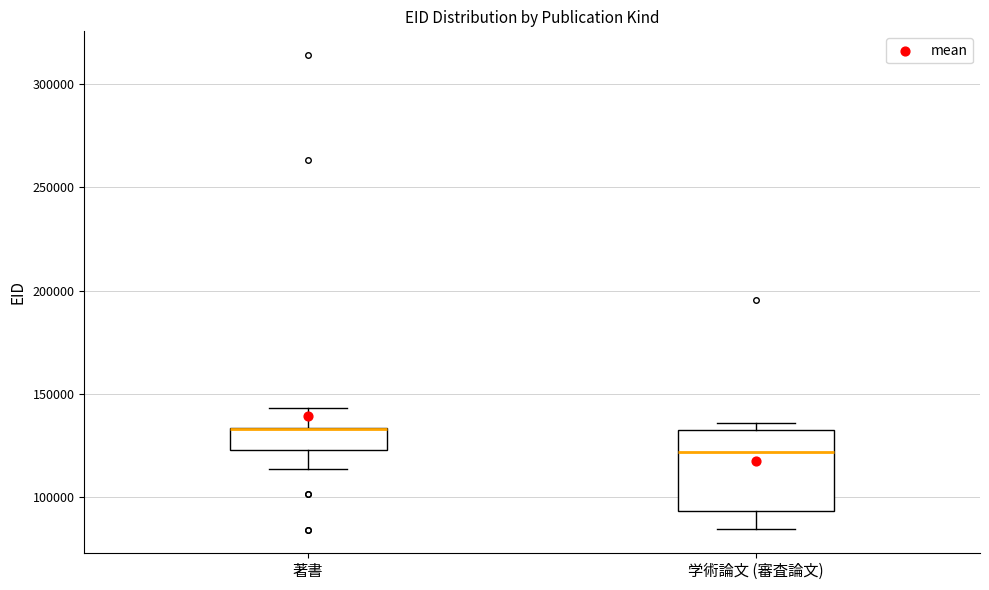

Where does the lower whisker of the box for 著書 end on the y-axis? The values are not printed on the chart, so give them approximately, as read against the axis.

115000